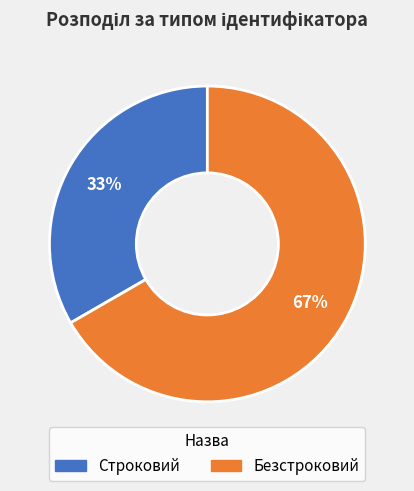

To the nearest percent, what is the average slice percentage?

50%